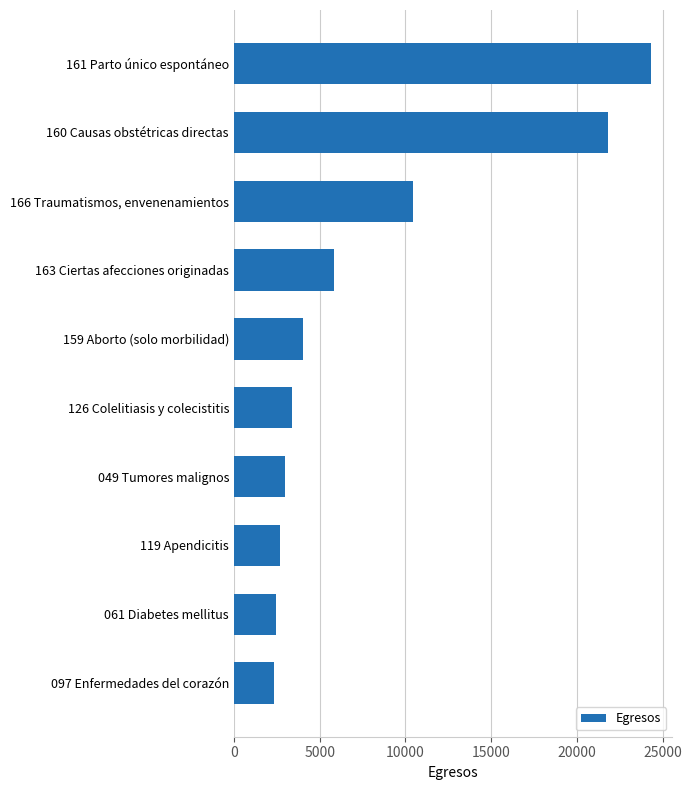

Is it true that the value at 119 Apendicitis is 1616?

False